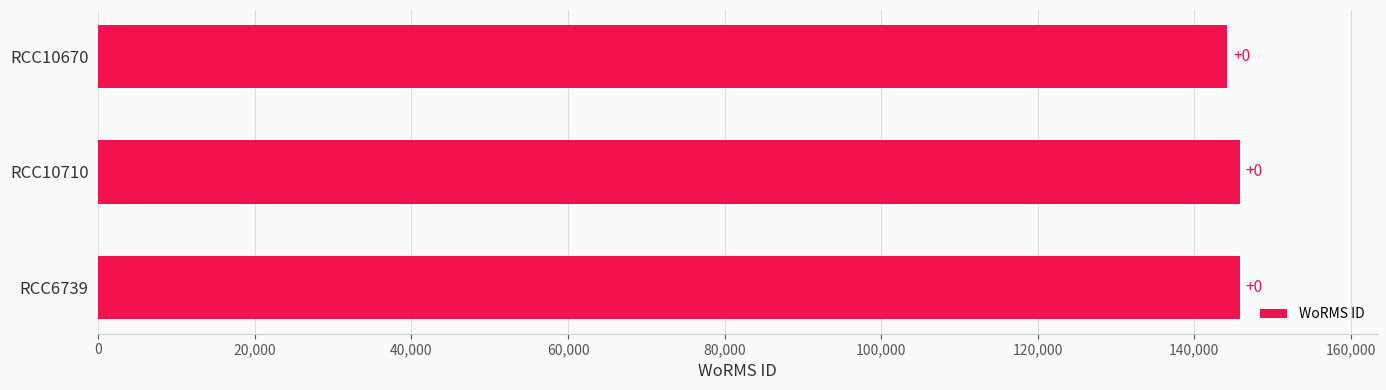

How many bars are there in total?

3